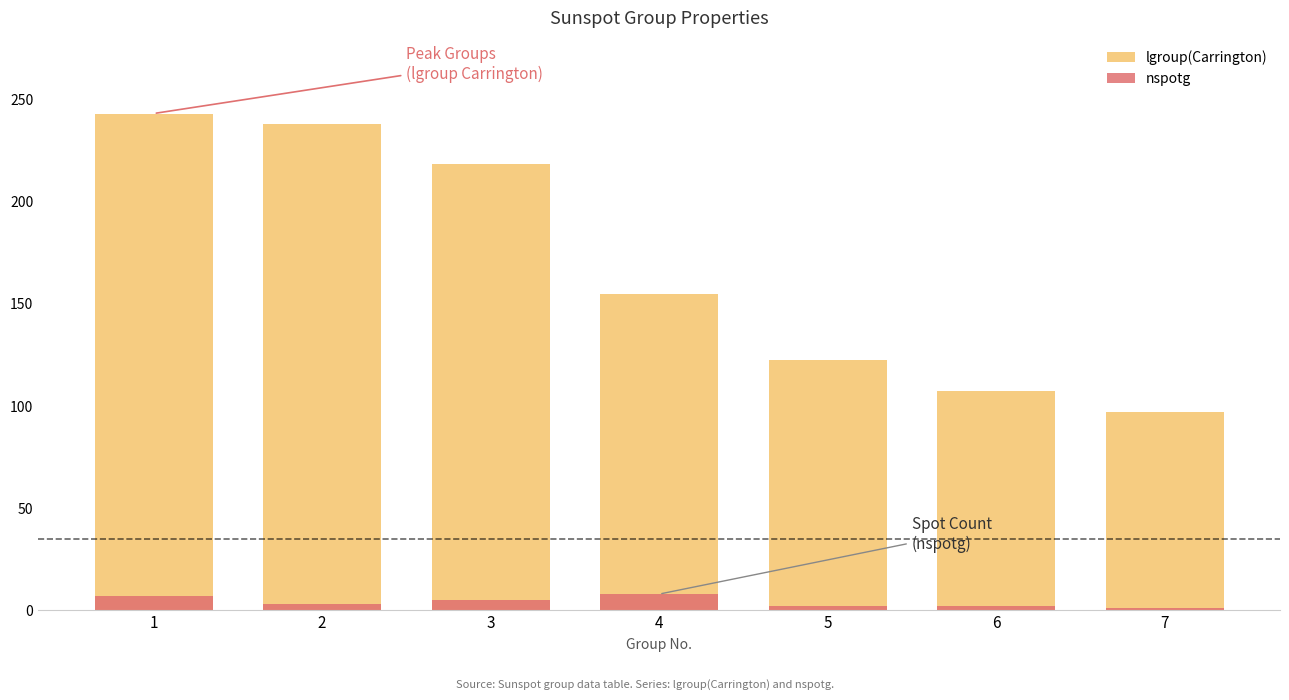

What is the spread (max minus min) of values at 5?

120.5